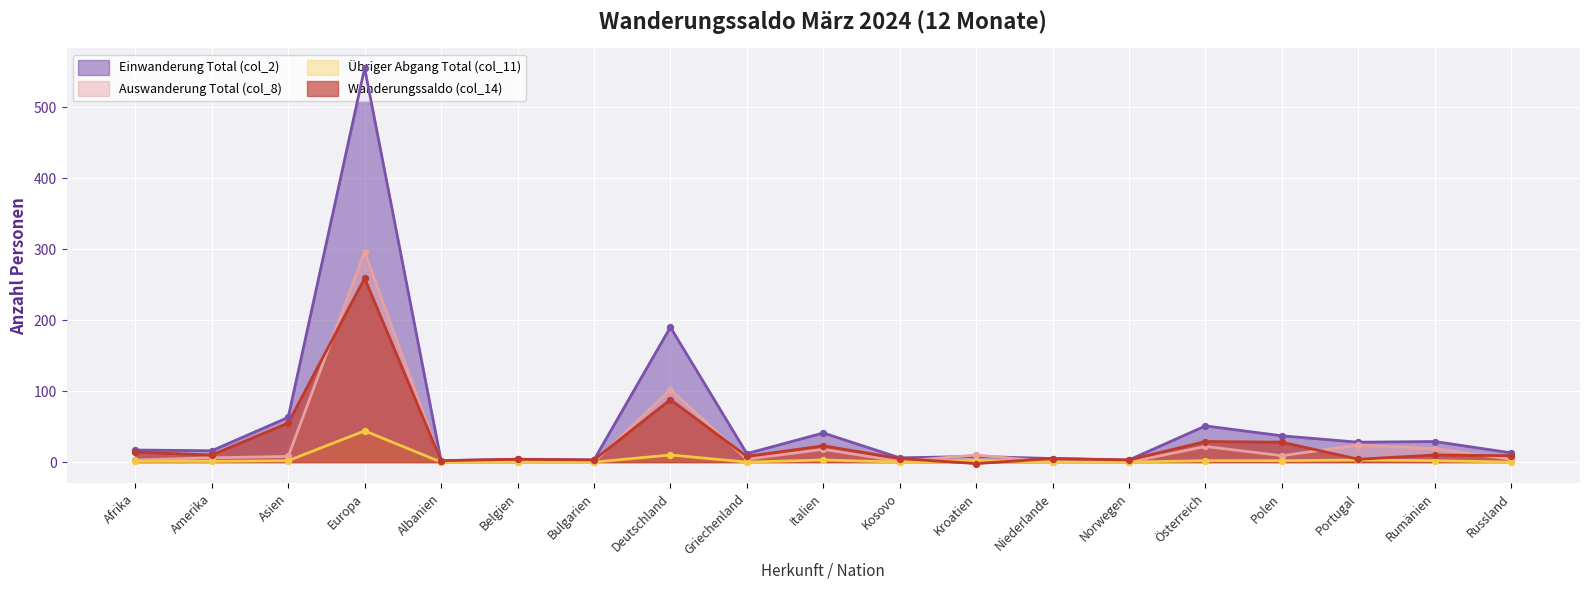

At which category is the sum across all series the highest?

Europa